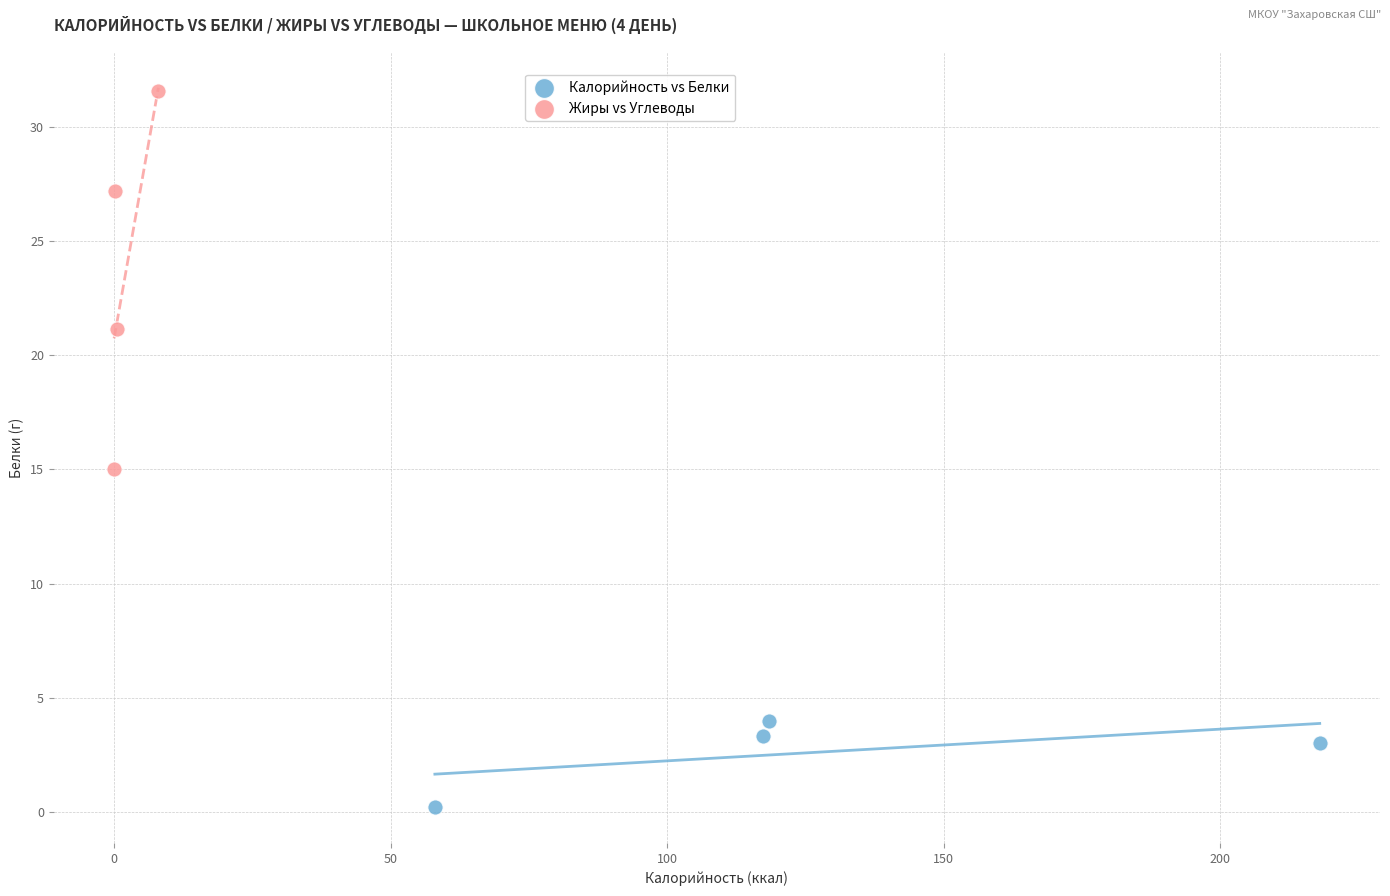

Which series has the largest Y range (max minus min)?

Жиры vs Углеводы